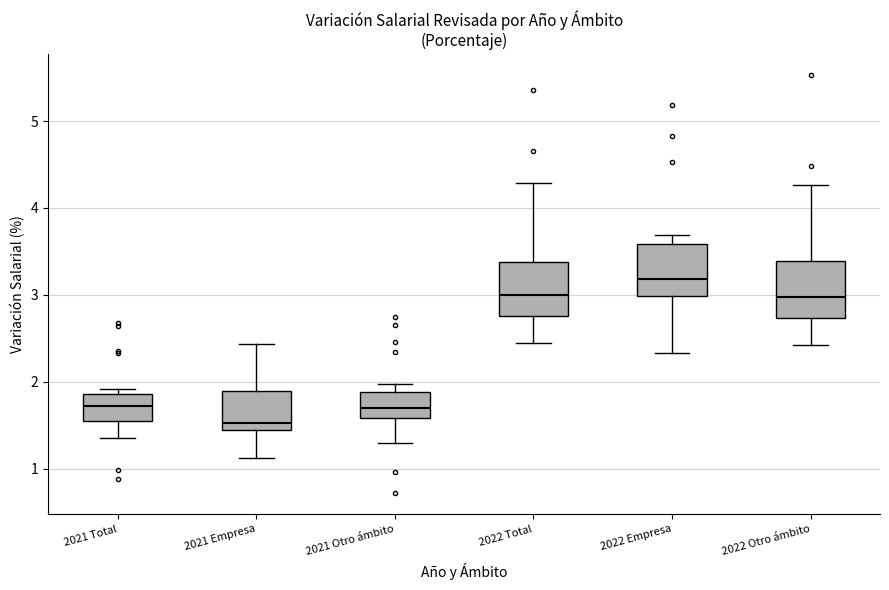

Reading left to right, read every box against the y-axis: the position of its median line, the range the box covers, and the ends of its whiskers. The values are not printed on the chart, so give them approximately, as read against the axis.

2021 Total: median 1.7, box 1.6 to 1.9, whiskers 1.4 to 1.9 (just above the box's upper edge)
2021 Empresa: median 1.5, box 1.4 to 1.9, whiskers 1.1 to 2.4
2021 Otro ámbito: median 1.7, box 1.6 to 1.9, whiskers 1.3 to 2.0
2022 Total: median 3.0, box 2.8 to 3.4, whiskers 2.5 to 4.3
2022 Empresa: median 3.2, box 3.0 to 3.6, whiskers 2.3 to 3.7
2022 Otro ámbito: median 3.0, box 2.7 to 3.4, whiskers 2.4 to 4.3